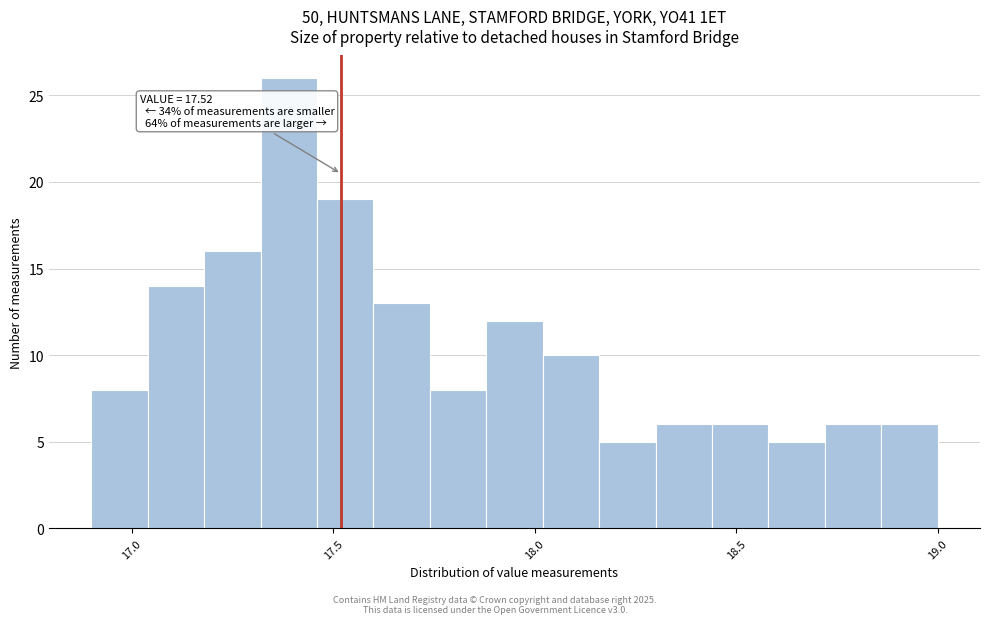

Read against the x-axis, roughly where is the centre of the tallest bar?

17.40